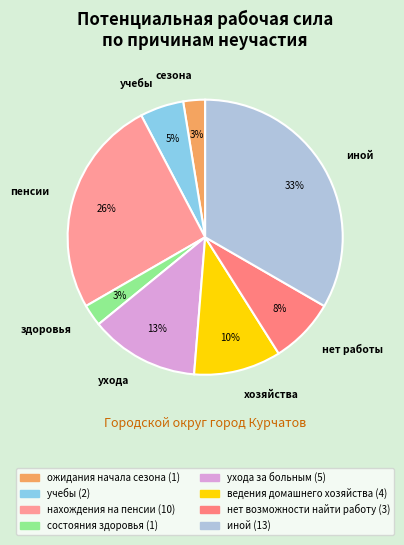

What percentage is the учебы slice, to the nearest percent?

5%